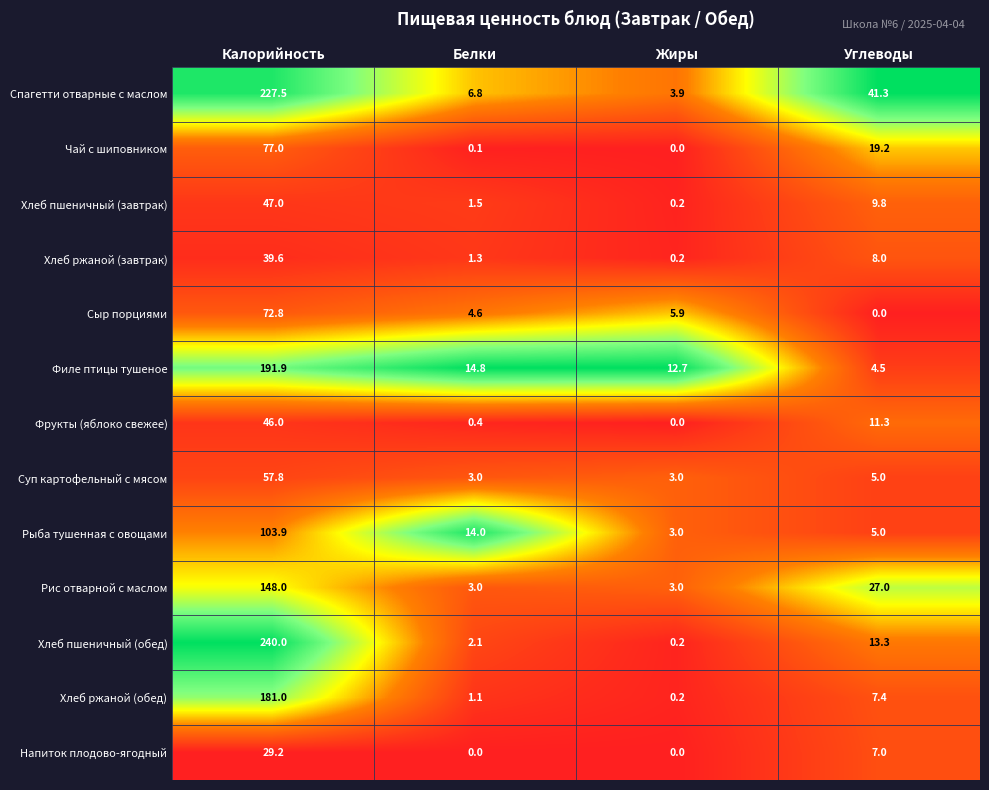

Where is Хлеб пшеничный (обед) nearest to the value 120?

Углеводы